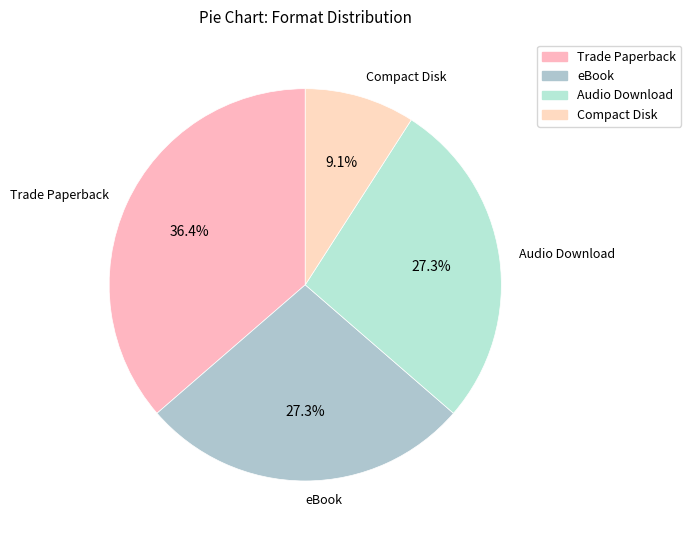

Which slice is the smallest?

Compact Disk